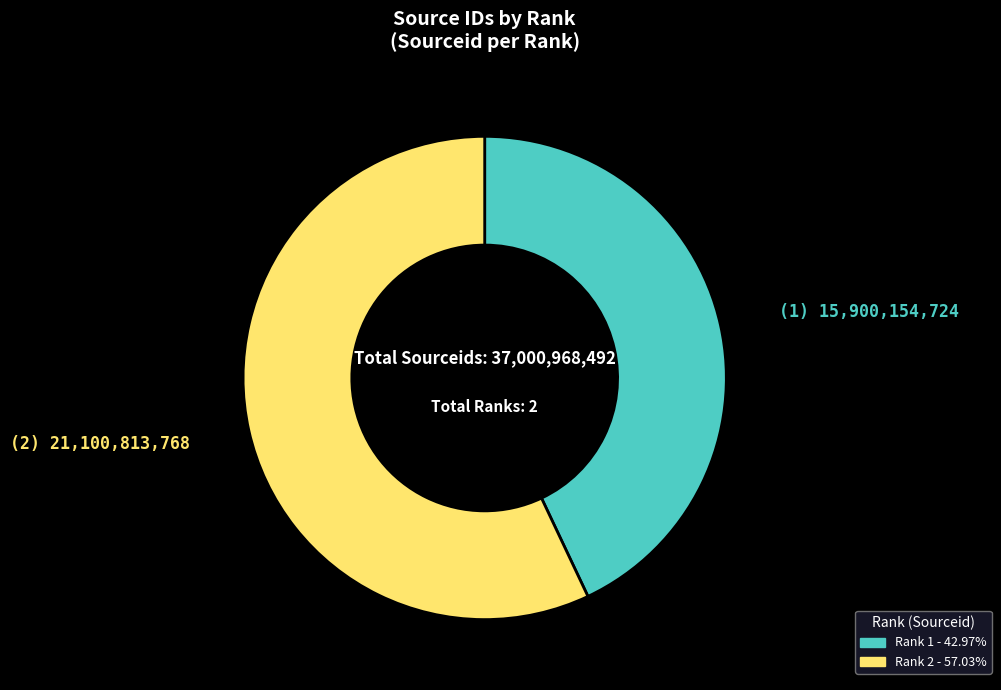

Is it true that Rank 1 is 32% of the pie?

False